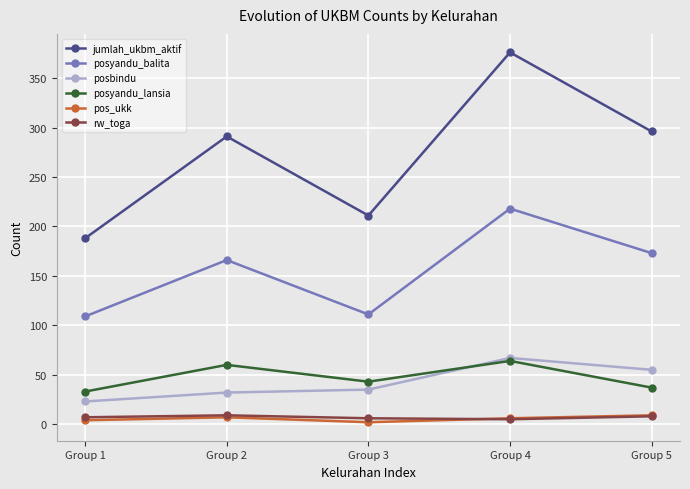

How many interior local valleys does the jumlah_ukbm_aktif series have?

1